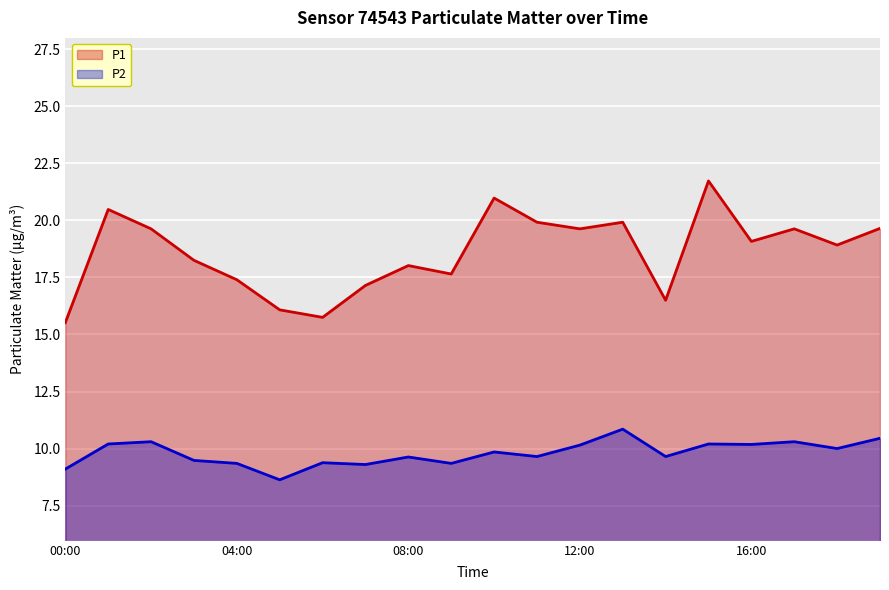

What is the average value of the P2 series?

9.8